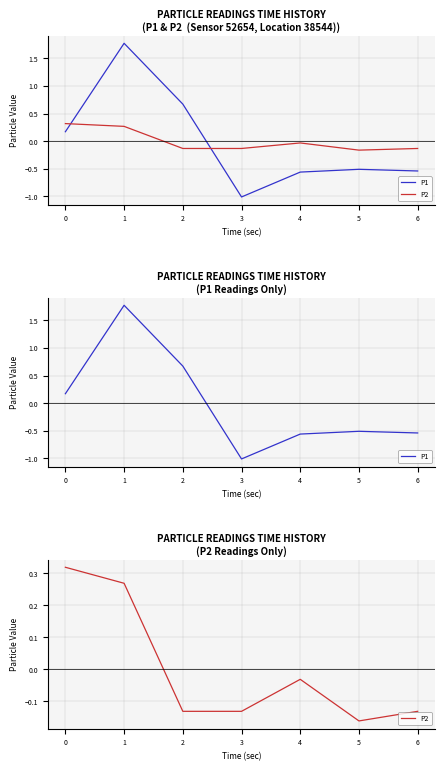

How many distinct data groups are displayed?

2